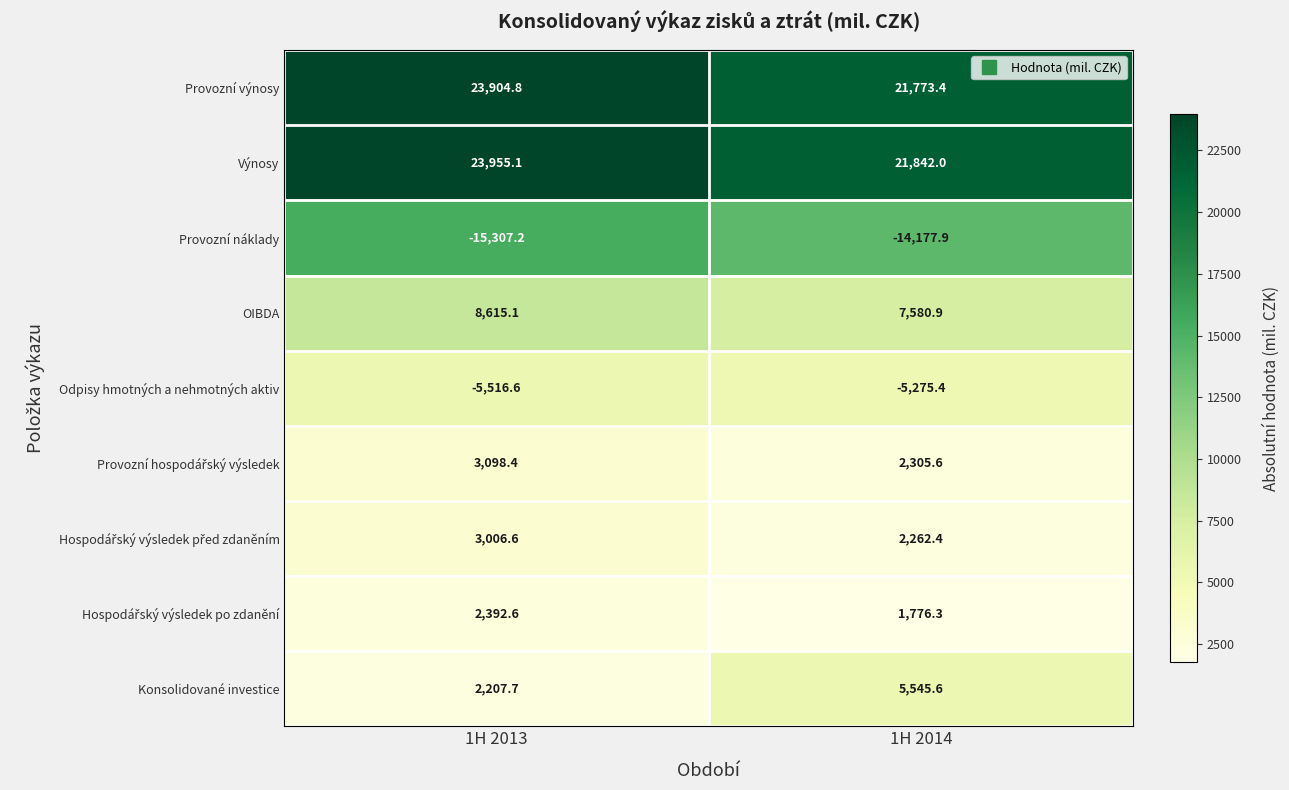

What is the spread (max minus min) of values at 1H 2014?

36019.9